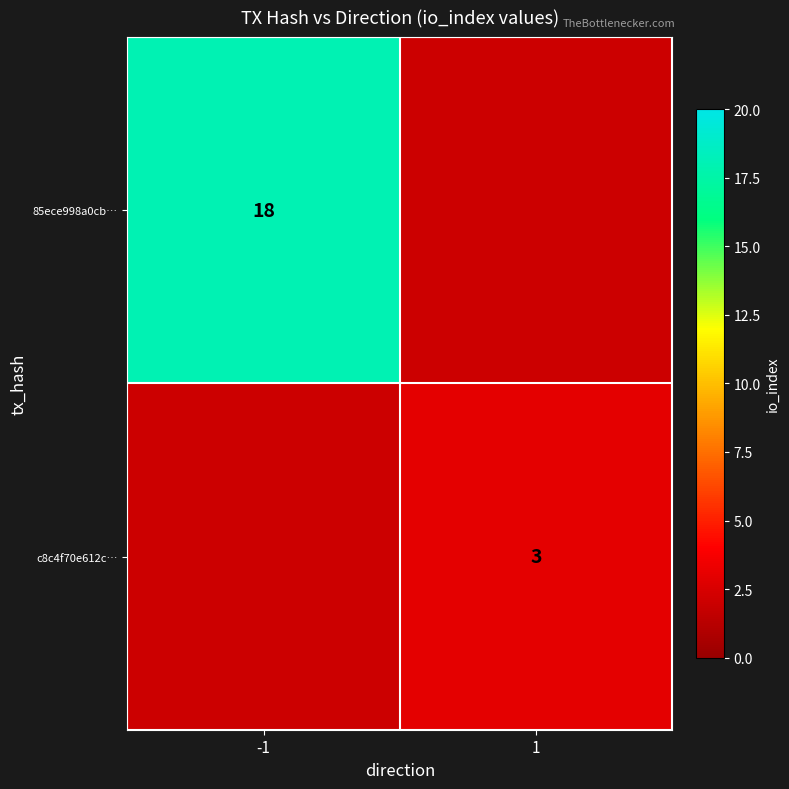

Is the value of c8c4f70e612c… at 1 greater than the value of 85ece998a0cb… at -1?

No